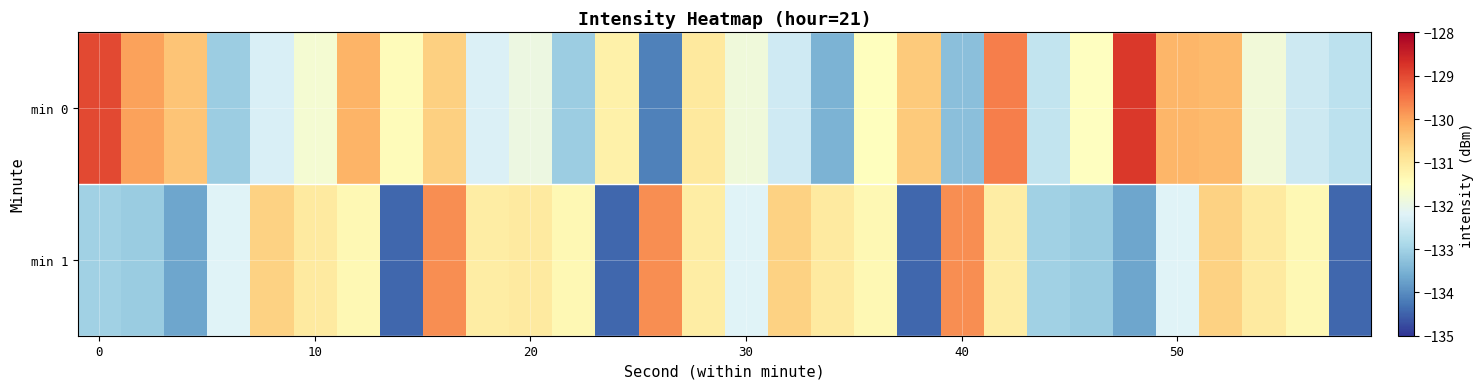

How many categories are shown in the chart?

30